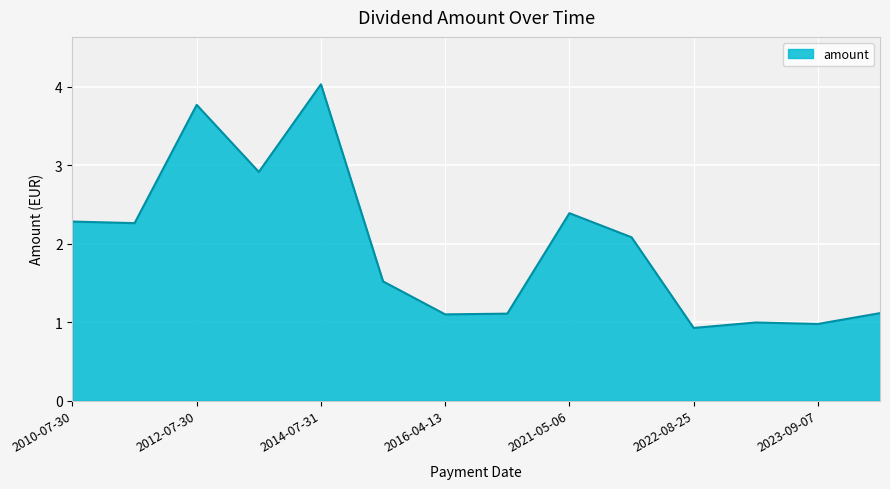

What is the difference between the maximum and minimum values?

3.1